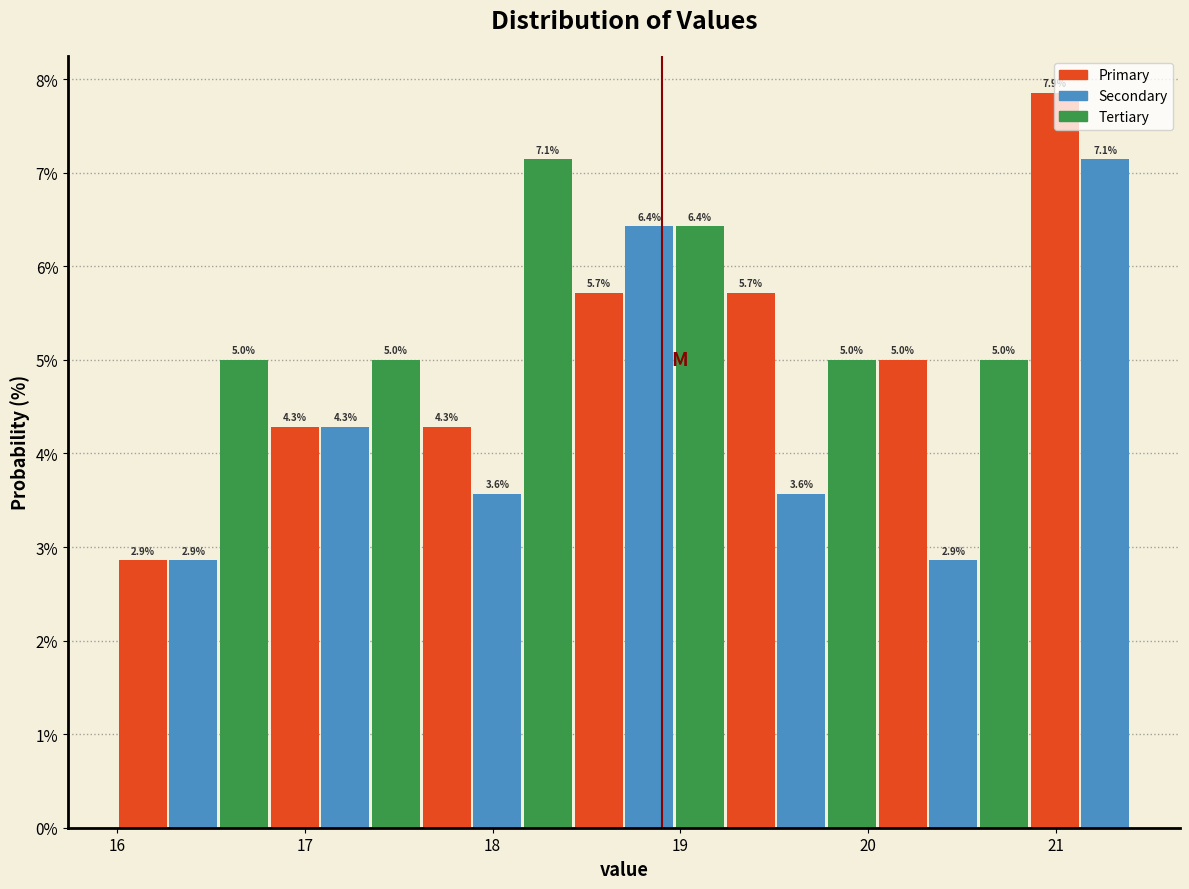

Read against the x-axis, roughly where is the centre of the tallest bar?

21.0